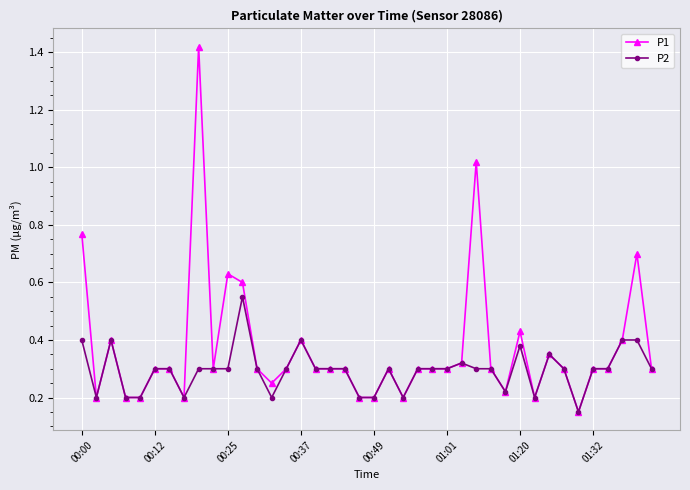

Which series has the widest spread of values?

P1